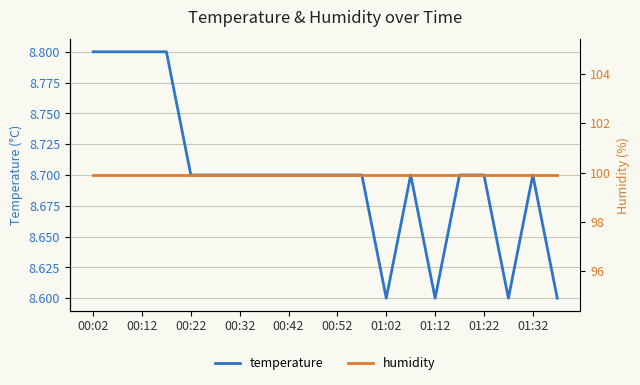

Rank the series by their average value, from lowest to highest.

temperature, humidity